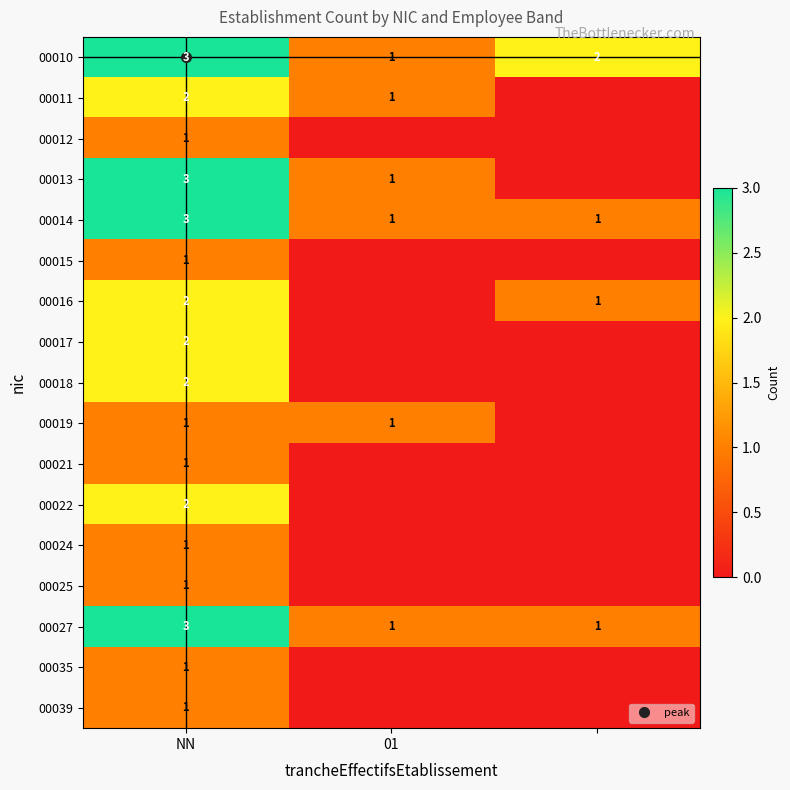

At which label does 00035 reach its minimum?

01